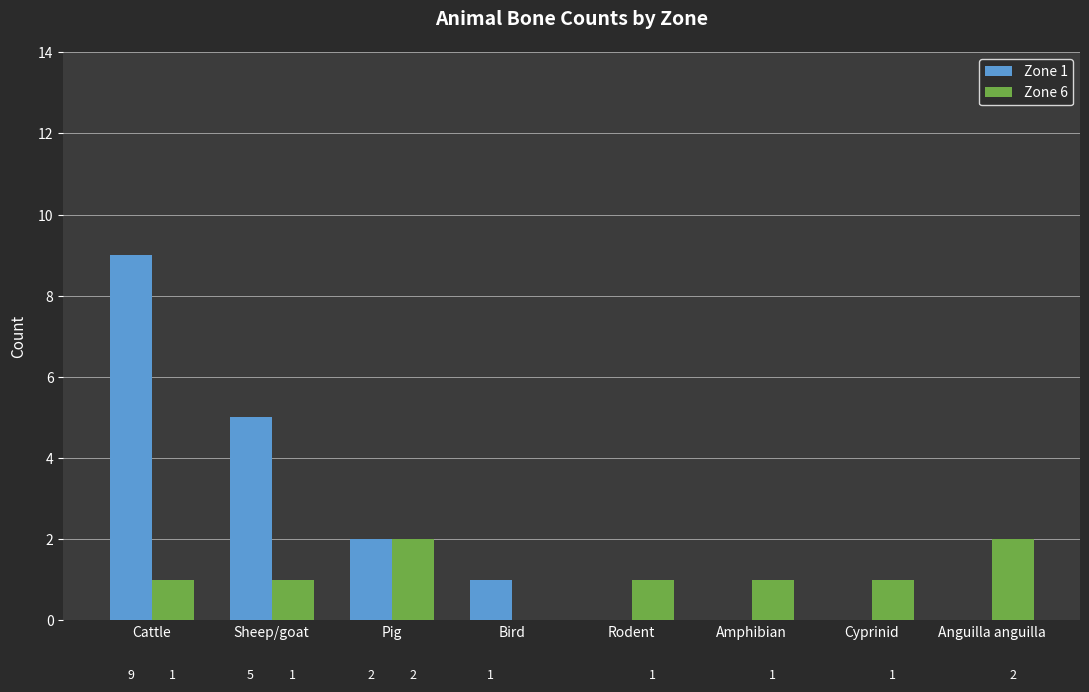

Are the bars grouped side by side (vs. stacked)?

Yes